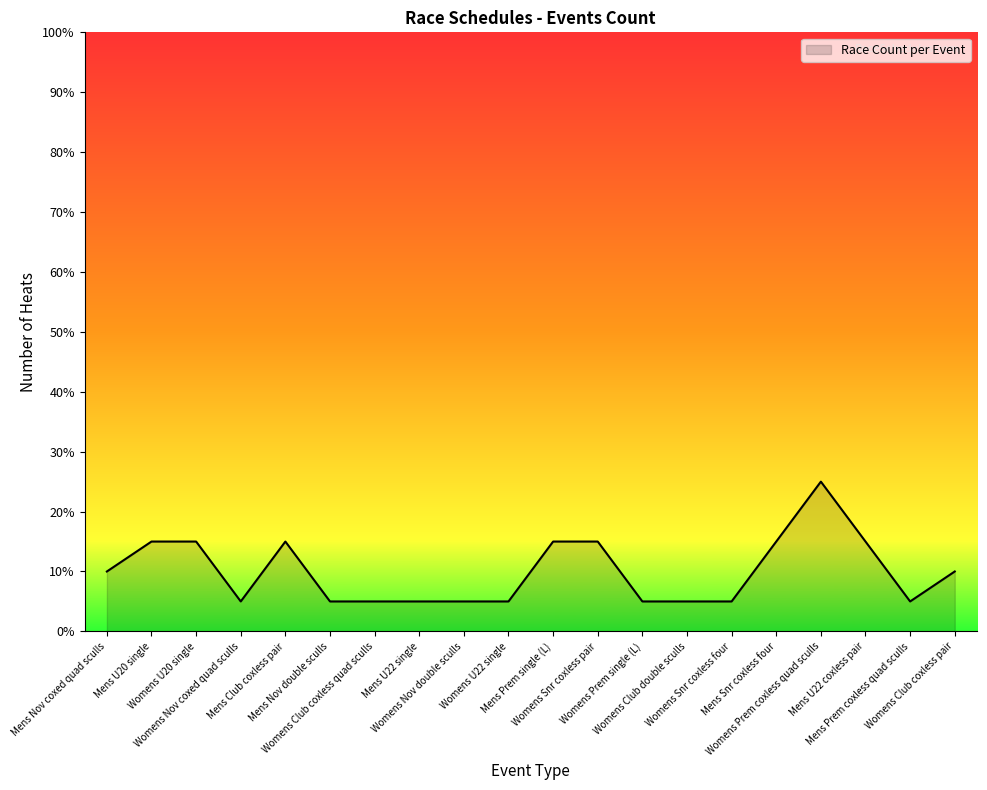

Is this an area chart (filled region under the line)?

Yes